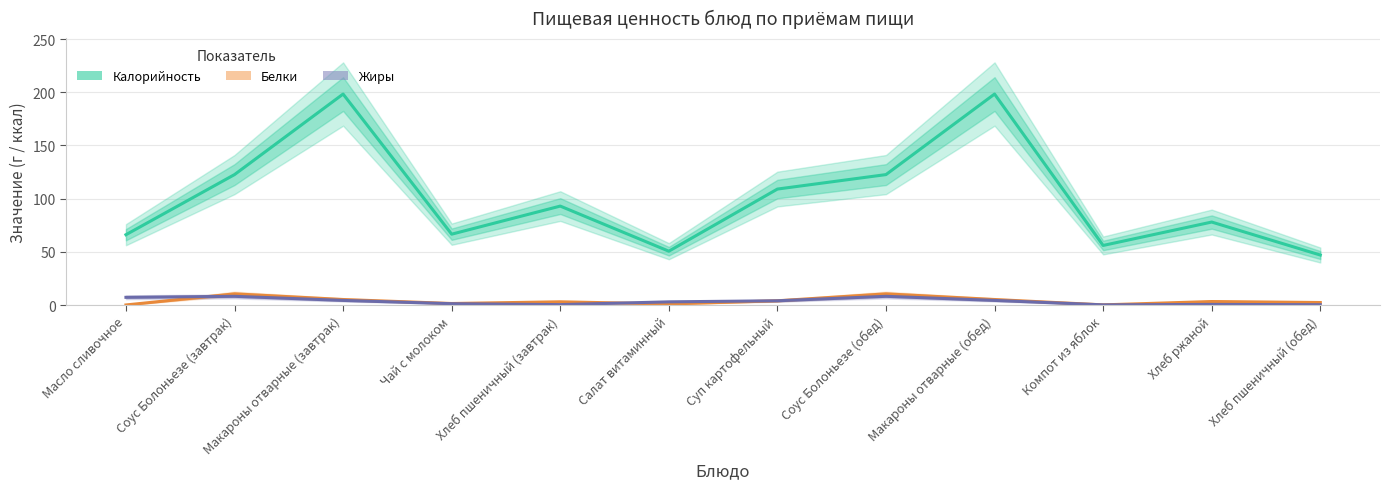

What is the difference between the Белки values at Макароны отварные (завтрак) and Суп картофельный?

1.2